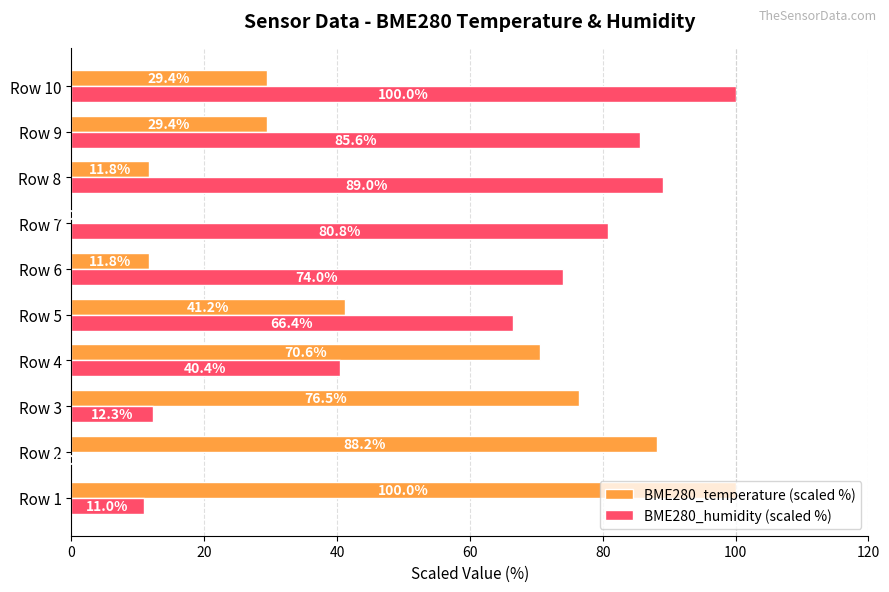

Between Row 3 and Row 7, which series saw the biggest shift?

BME280_temperature (scaled %)